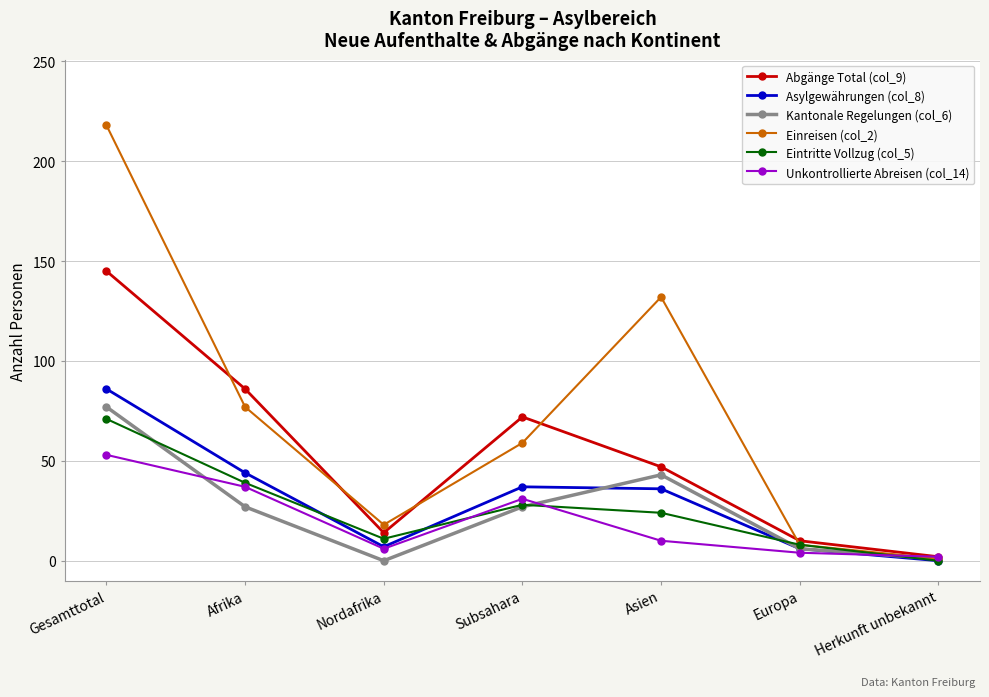

What position from the left is Nordafrika?

3